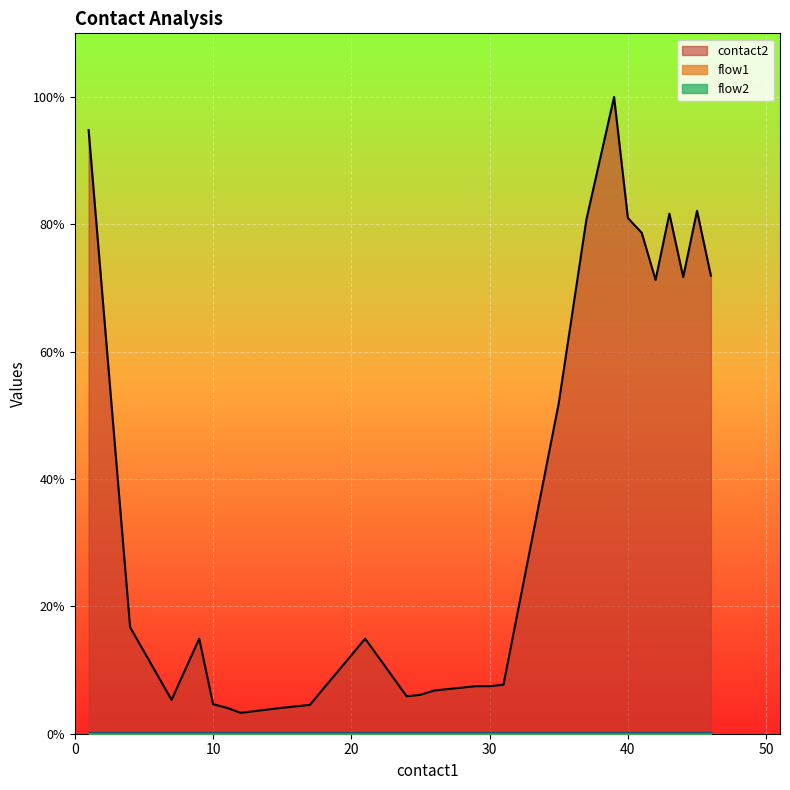

Does the chart display data point markers on the line(s)?

No